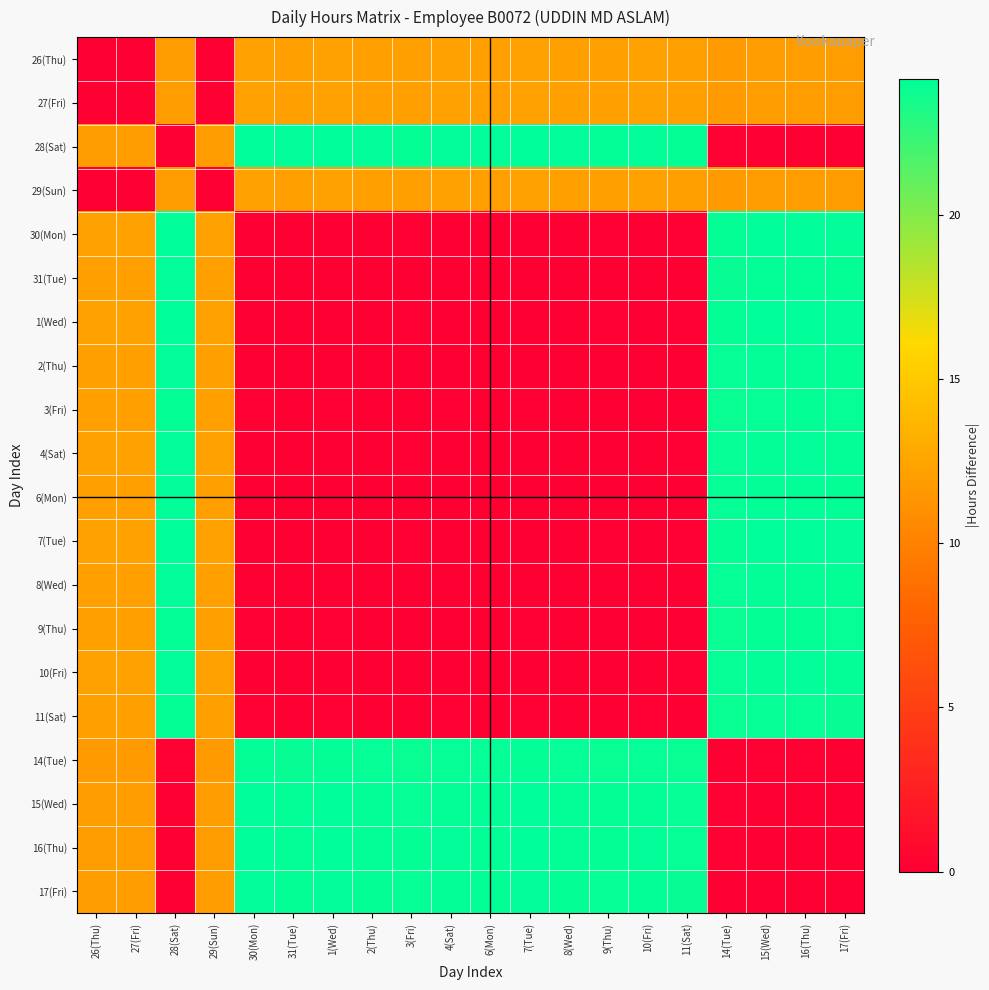

How many distinct data groups are displayed?

20